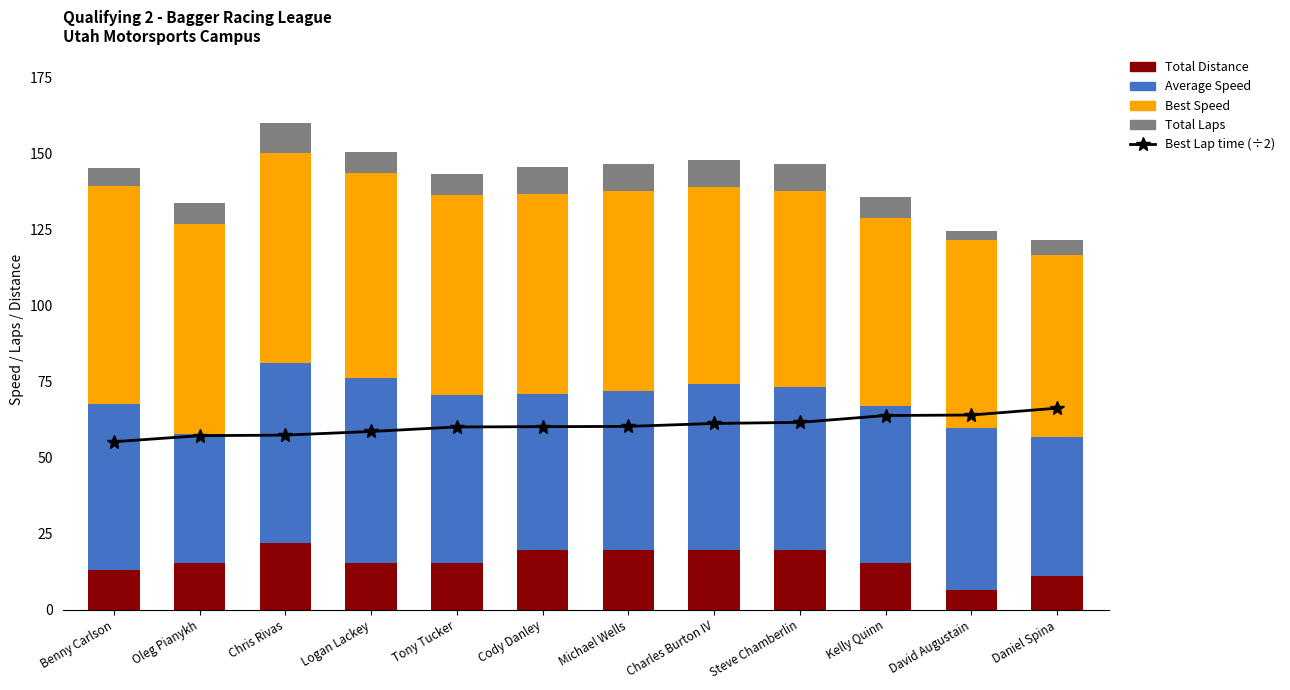

What is the approximate value of Best Lap time (÷2) at Charles Burton IV?

61.3